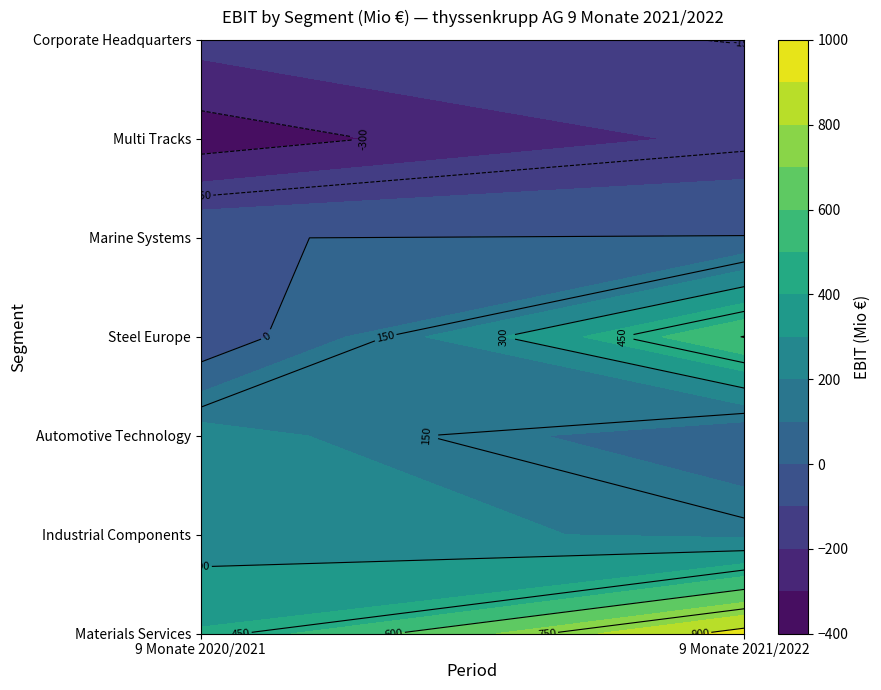

What is the total value across all series at 9 Monate 2020/2021?

301